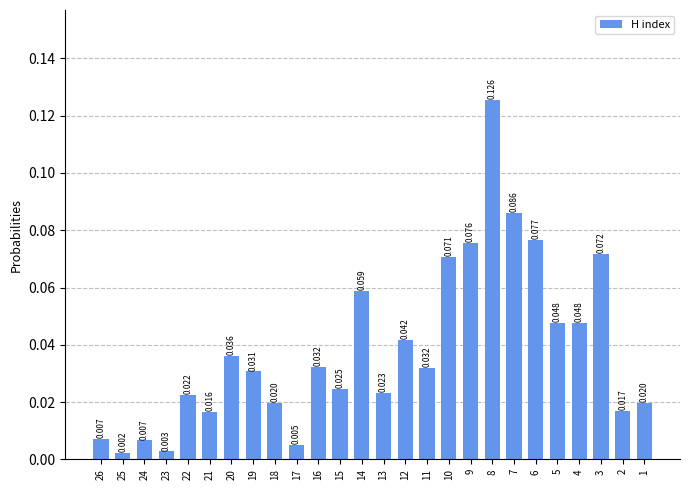

Reading right to left, list all the values displayed in this chart.

0.0	0.0	0.1	0.0	0.0	0.1	0.1	0.1	0.1	0.1	0.0	0.0	0.0	0.1	0.0	0.0	0.0	0.0	0.0	0.0	0.0	0.0	0.0	0.0	0.0	0.0